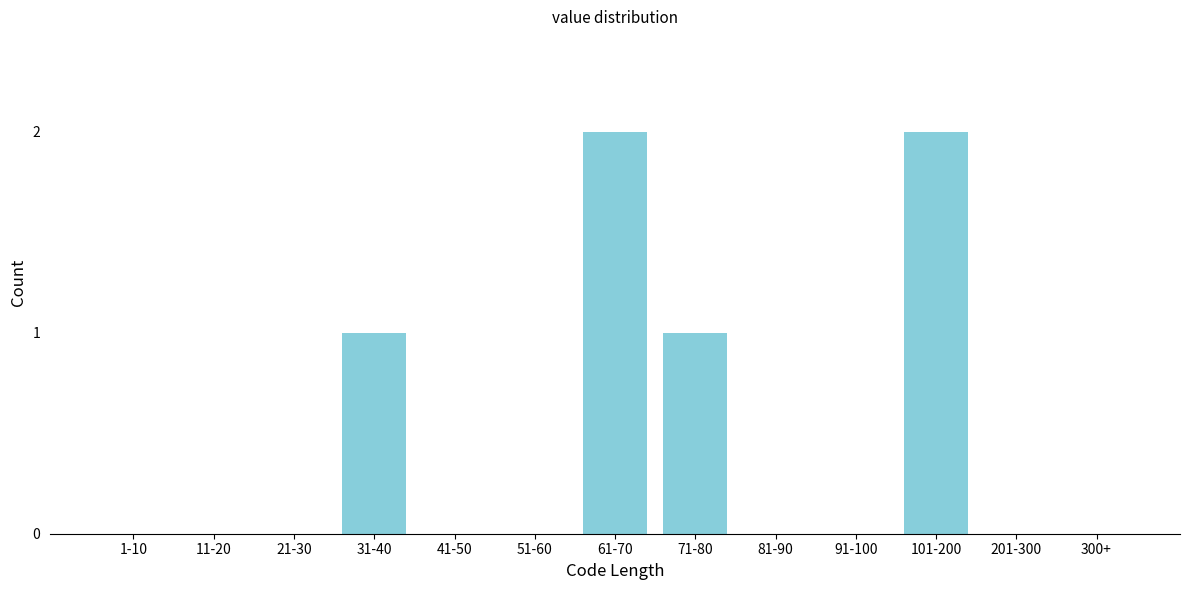

Reading left to right, transcribe all the data shown in this chart.

1-10=0	11-20=0	21-30=0	31-40=1	41-50=0	51-60=0	61-70=2	71-80=1	81-90=0	91-100=0	101-200=2	201-300=0	300+=0